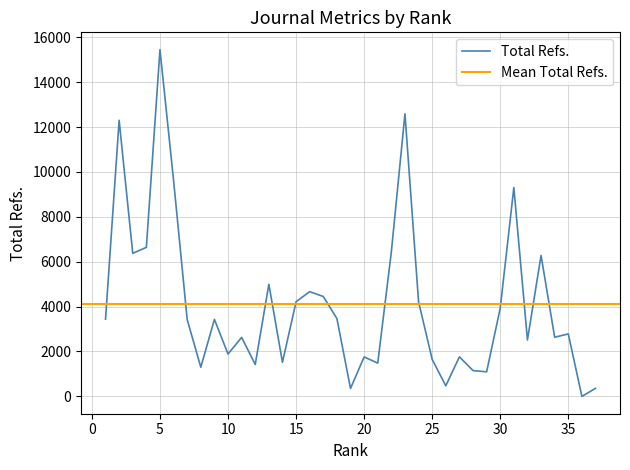

What is the maximum value for Total Refs.?

15446